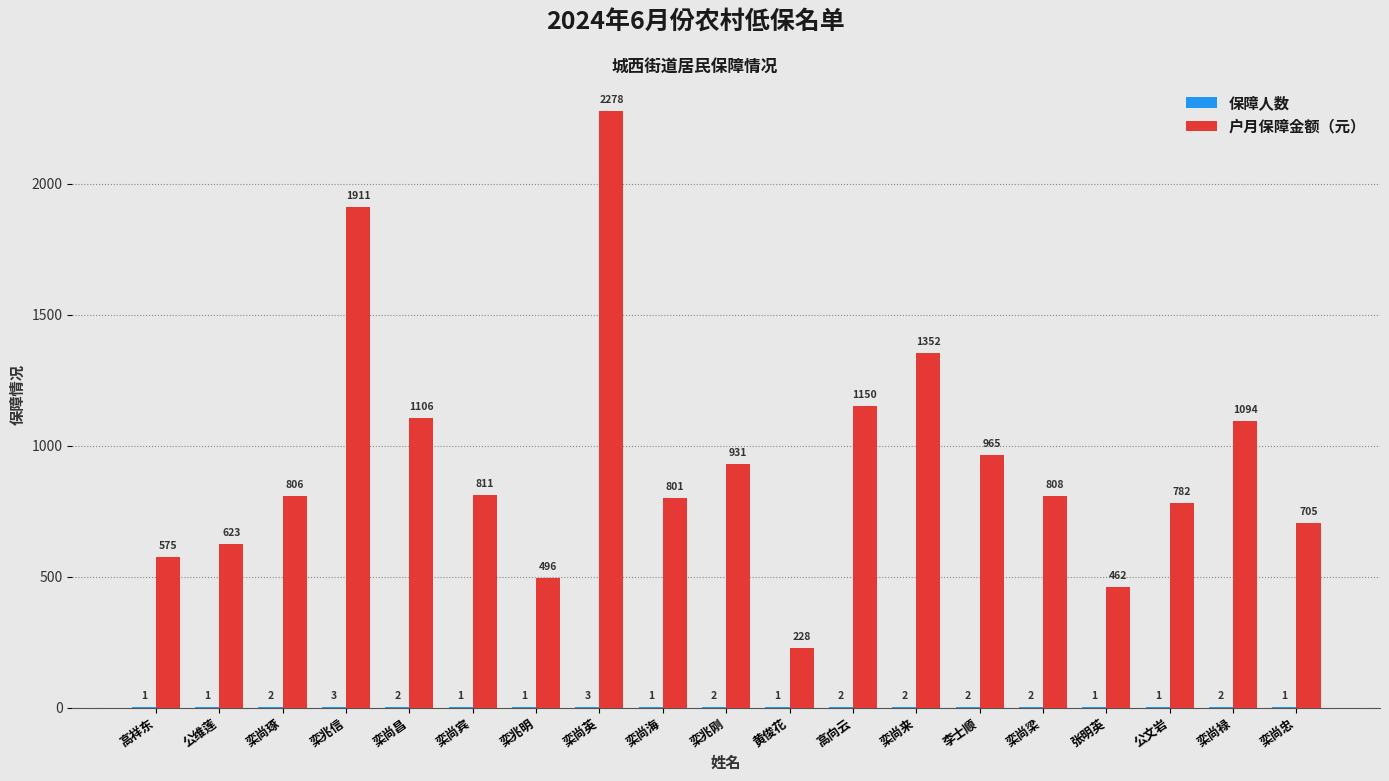

What is the total value across all series at 栾尚宾?

812